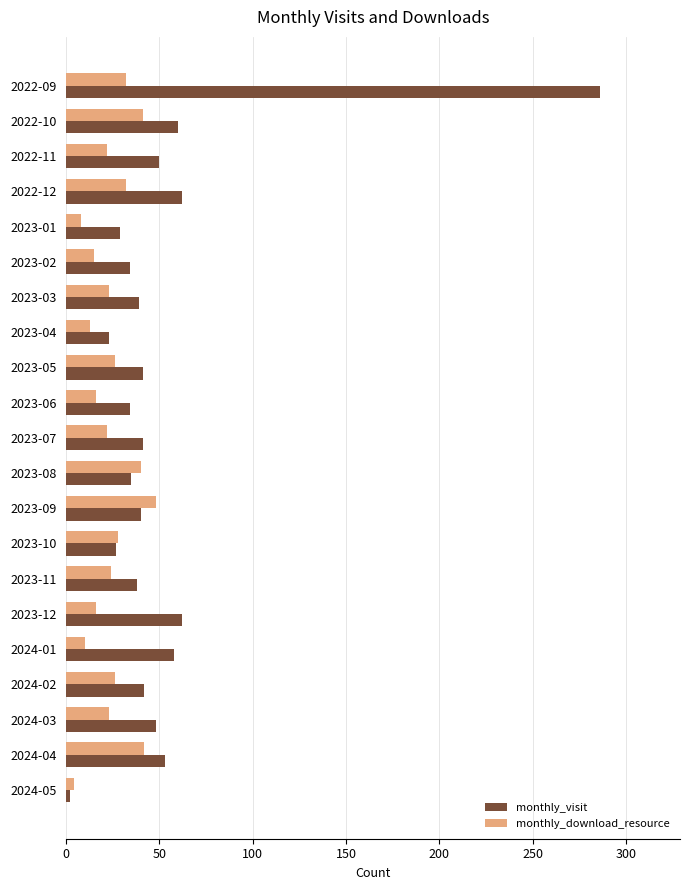

The value of monthly_visit at 2023-12 is 82. True or false?

False